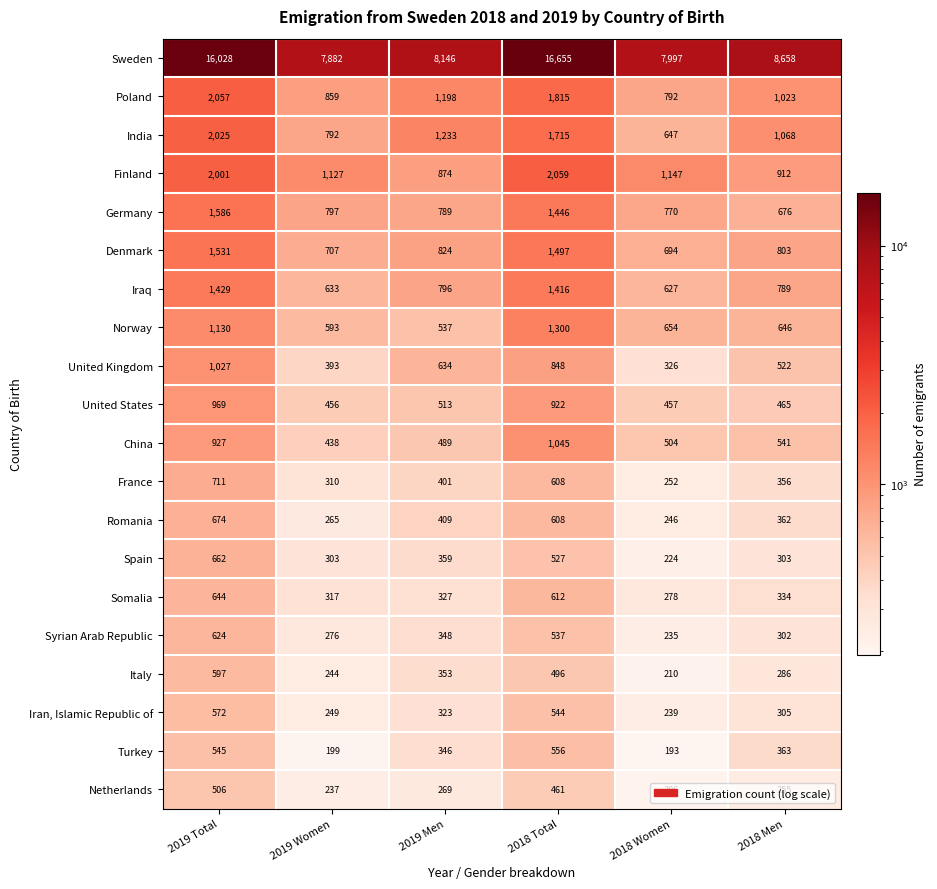

Read the Turkey value at 2019 Total.

545